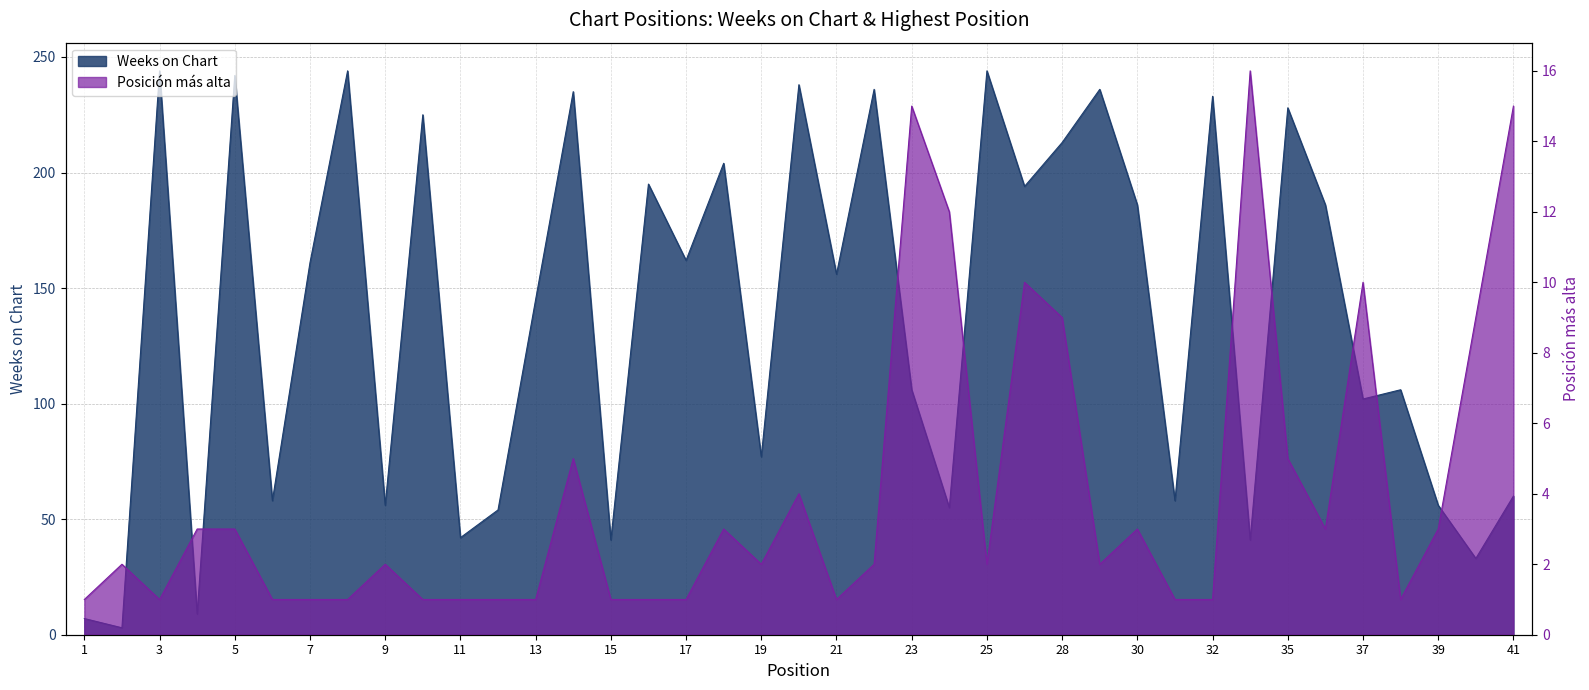

List the labels in order of Posición más alta value, largest first.

34, 23, 41, 24, 27, 37, 28, 40, 14, 35, 20, 4, 5, 18, 30, 36, 39, 2, 9, 19, 22, 25, 29, 1, 3, 6, 7, 8, 10, 11, 12, 13, 15, 16, 17, 21, 31, 32, 38